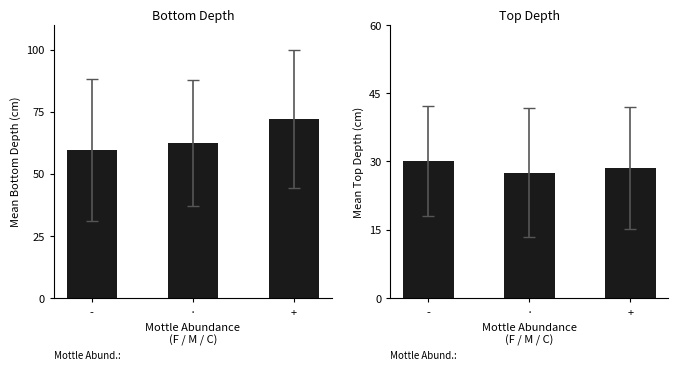

Count the number of data series in this chart.

2